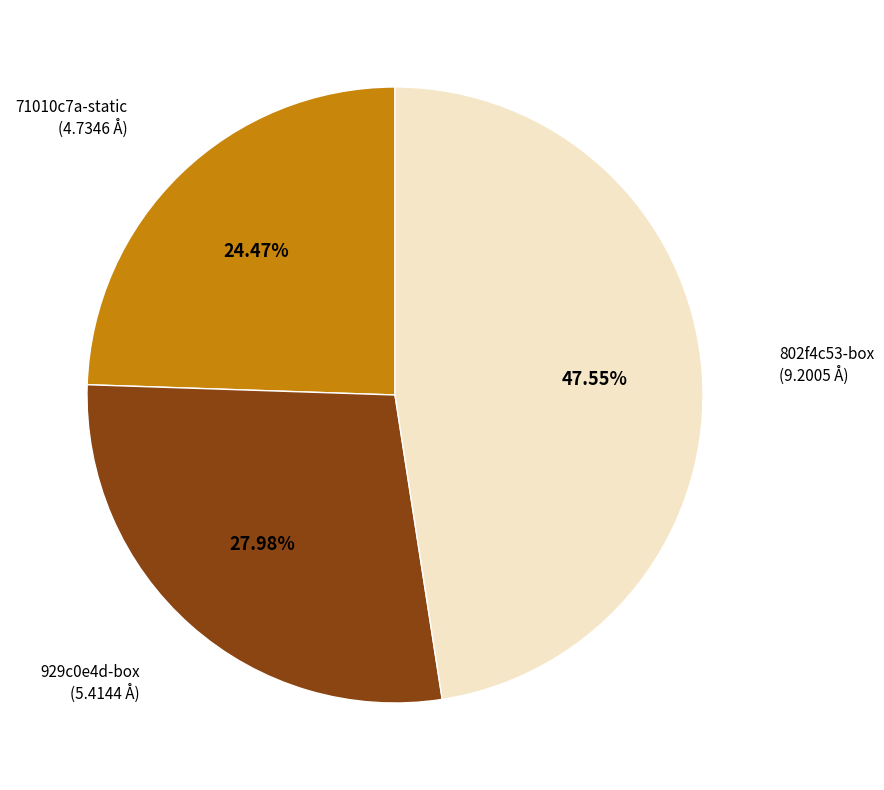

Count the number of slices in the pie.

3